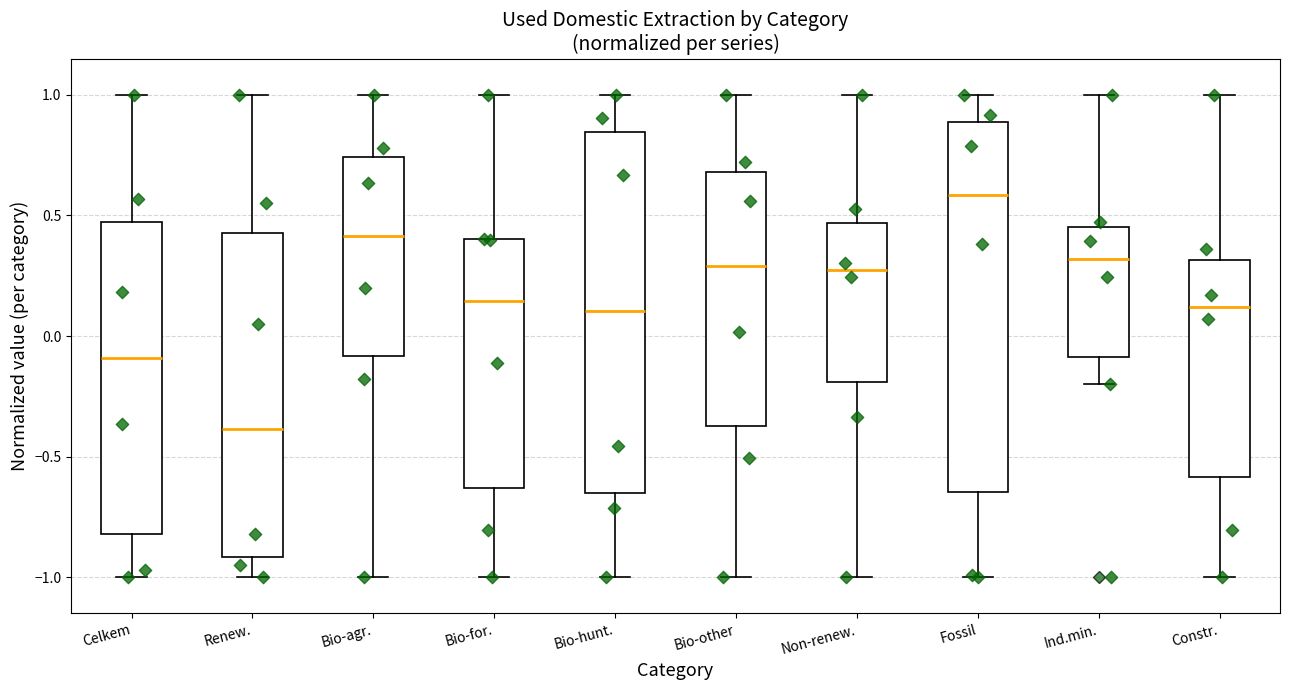

Where is the lower edge of the box for Bio-hunt. on the y-axis? The values are not printed on the chart, so give them approximately, as read against the axis.

-0.65